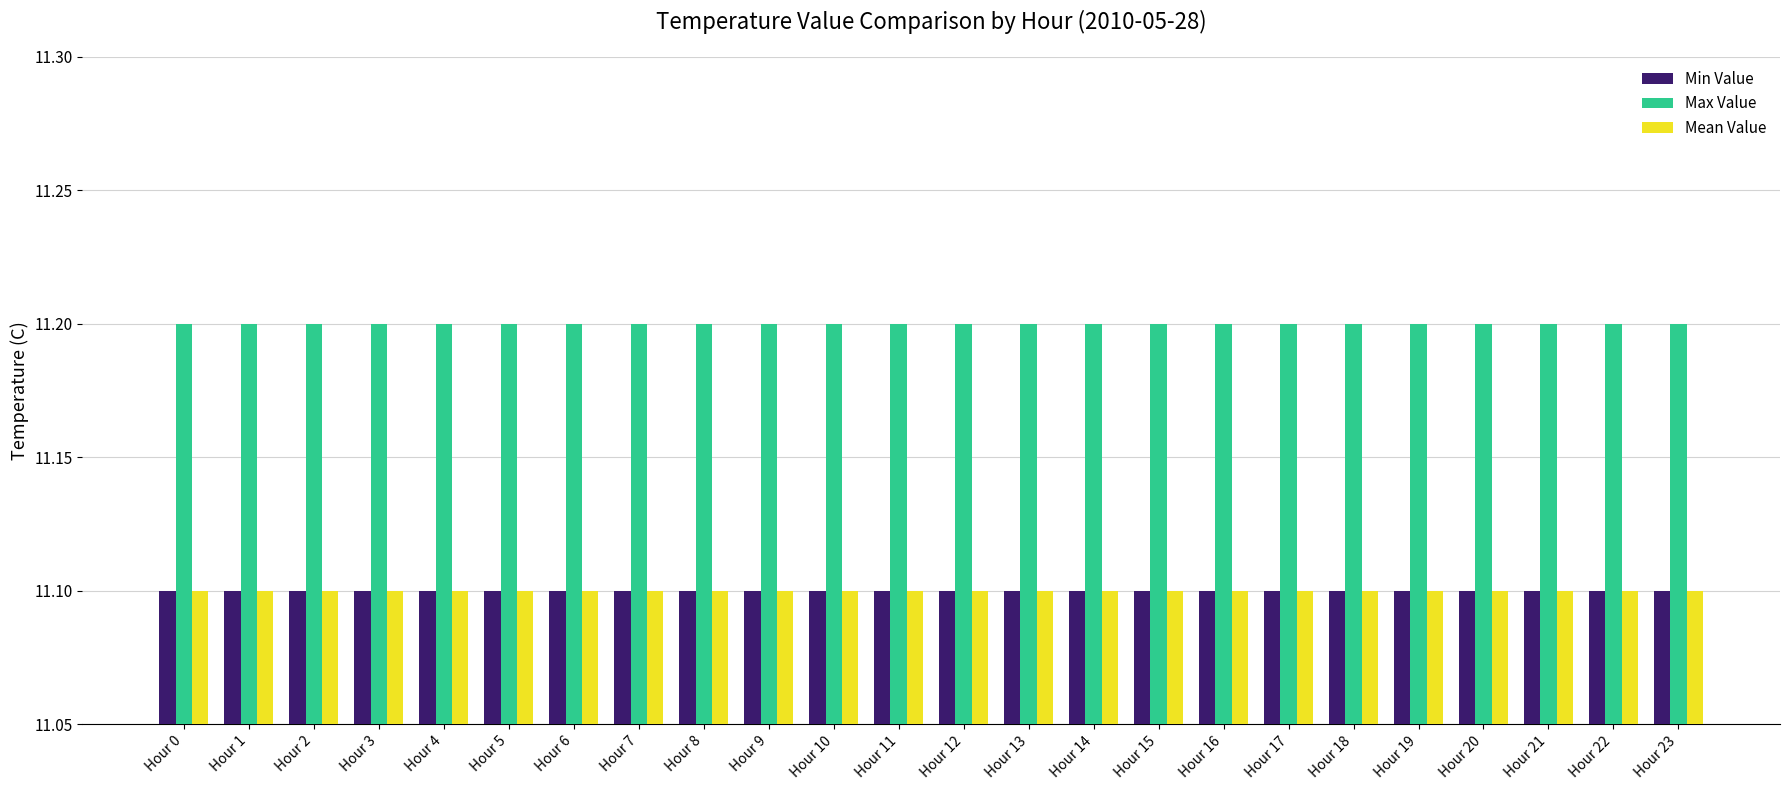

What are all the series names shown in the legend?

Min Value, Max Value, Mean Value